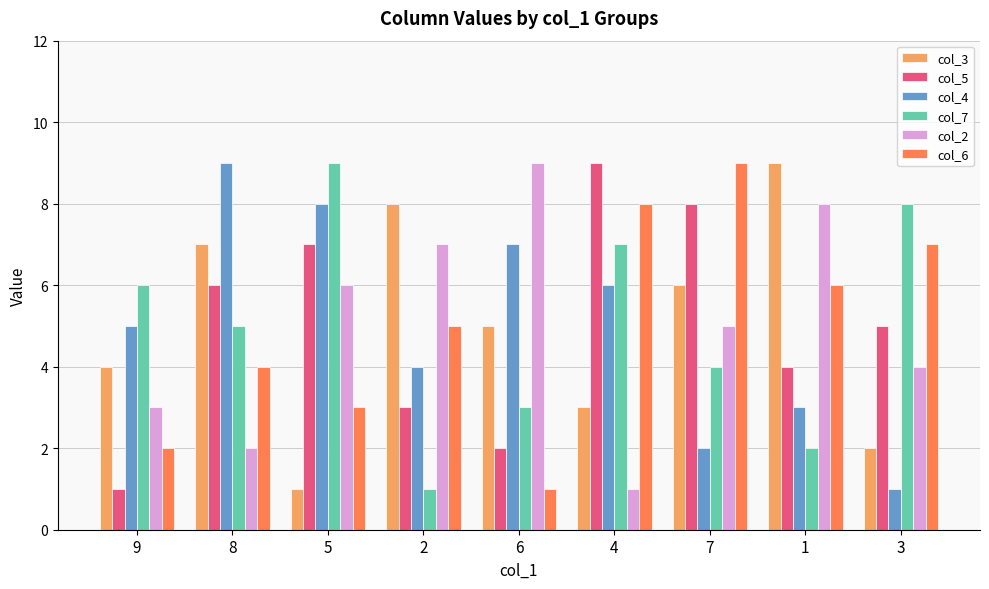

At which label does col_3 reach its peak?

1